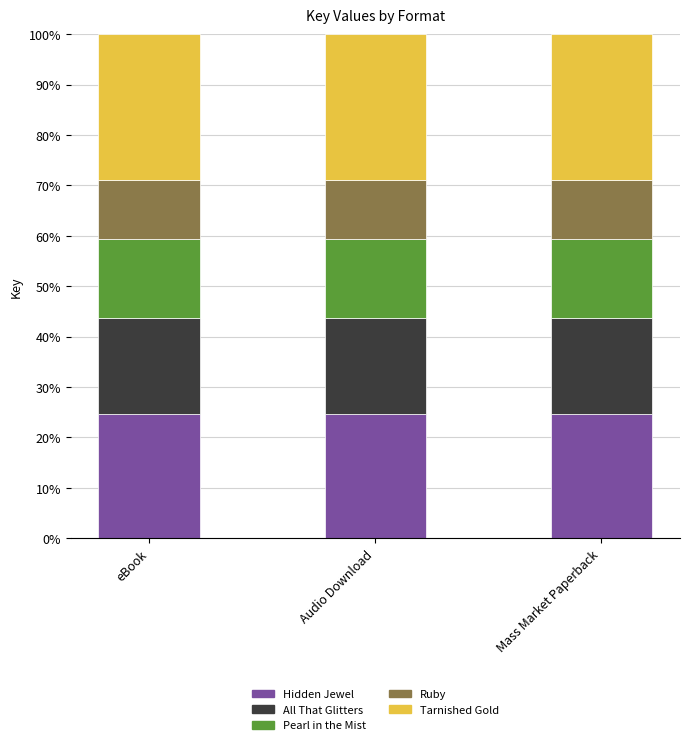

Does the chart contain stacked bars?

Yes